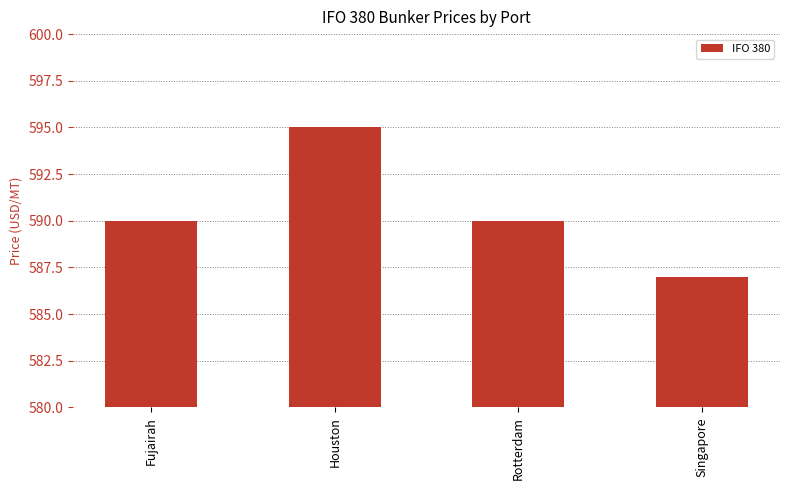

What is the smallest value displayed?

587